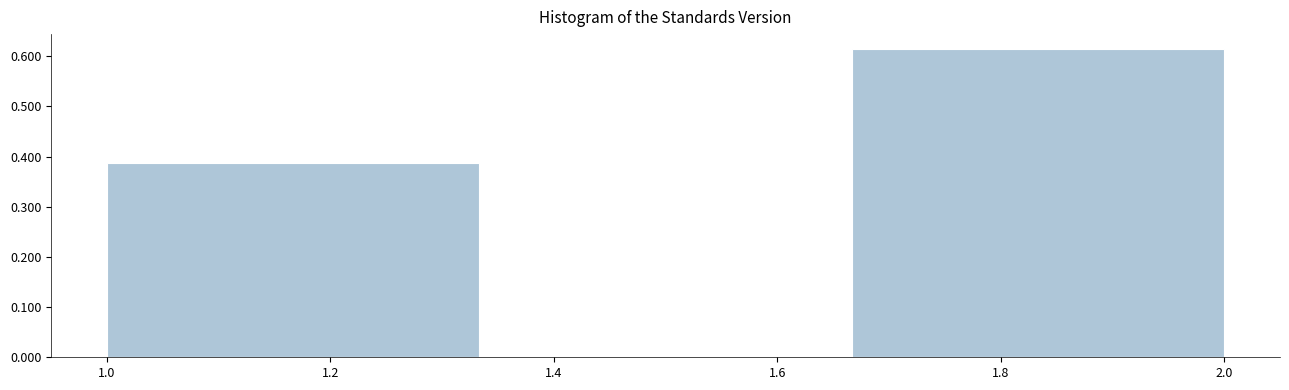

Reading left to right, list every bar in this chart as the range it spans on the x-axis followed by its height. Neither the bar edges nor the heights are printed on the chart, so give them approximately, as read against the axes.

1.00 to 1.34: 0.39
1.34 to 1.66: 0
1.66 to 2.00: 0.61